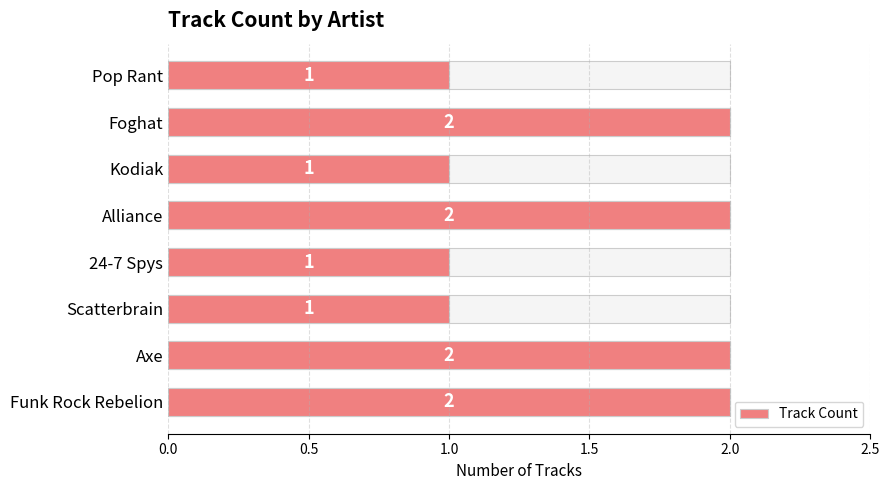

What is the difference between the maximum and minimum values?

1